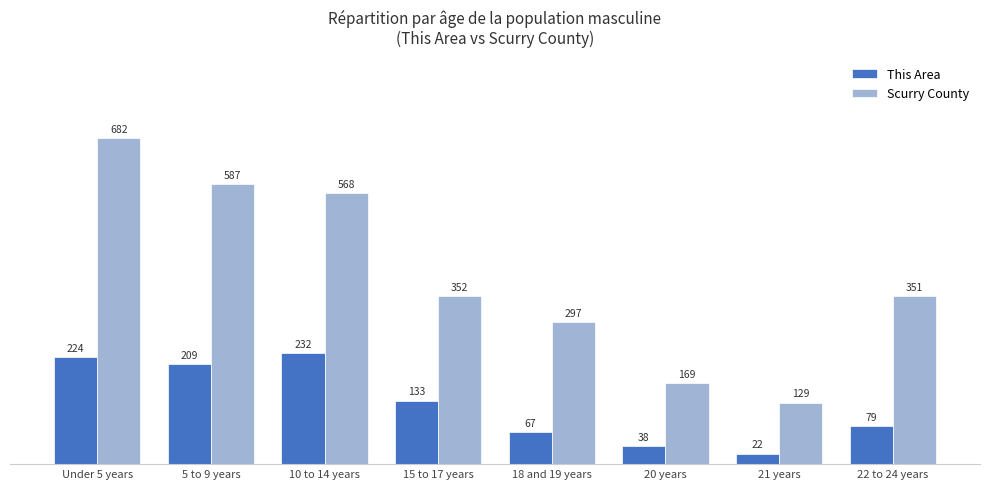

What is the label of the 3rd bar from the left?

10 to 14 years